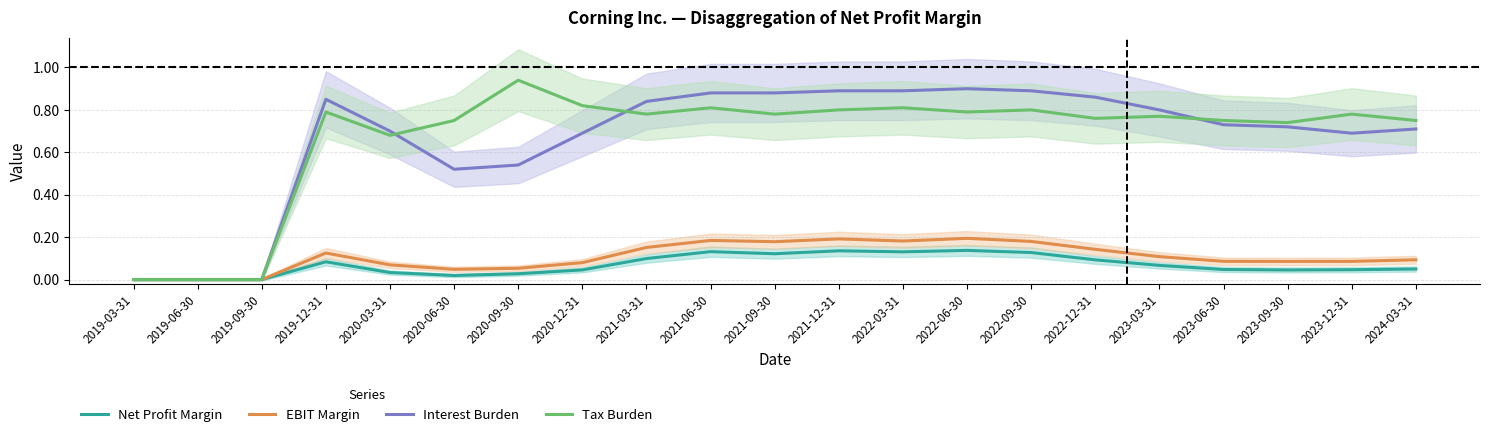

The Interest Burden series shows 0.8 at 2019-12-31. True or false?

True